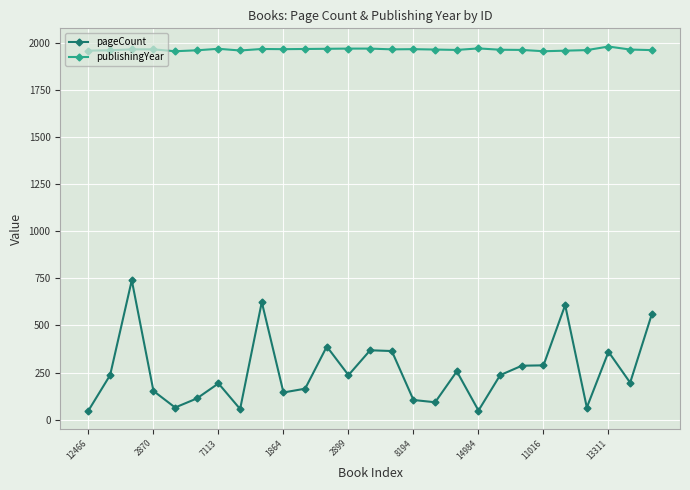

What is the value of the pageCount point at the 6th from the left?

112